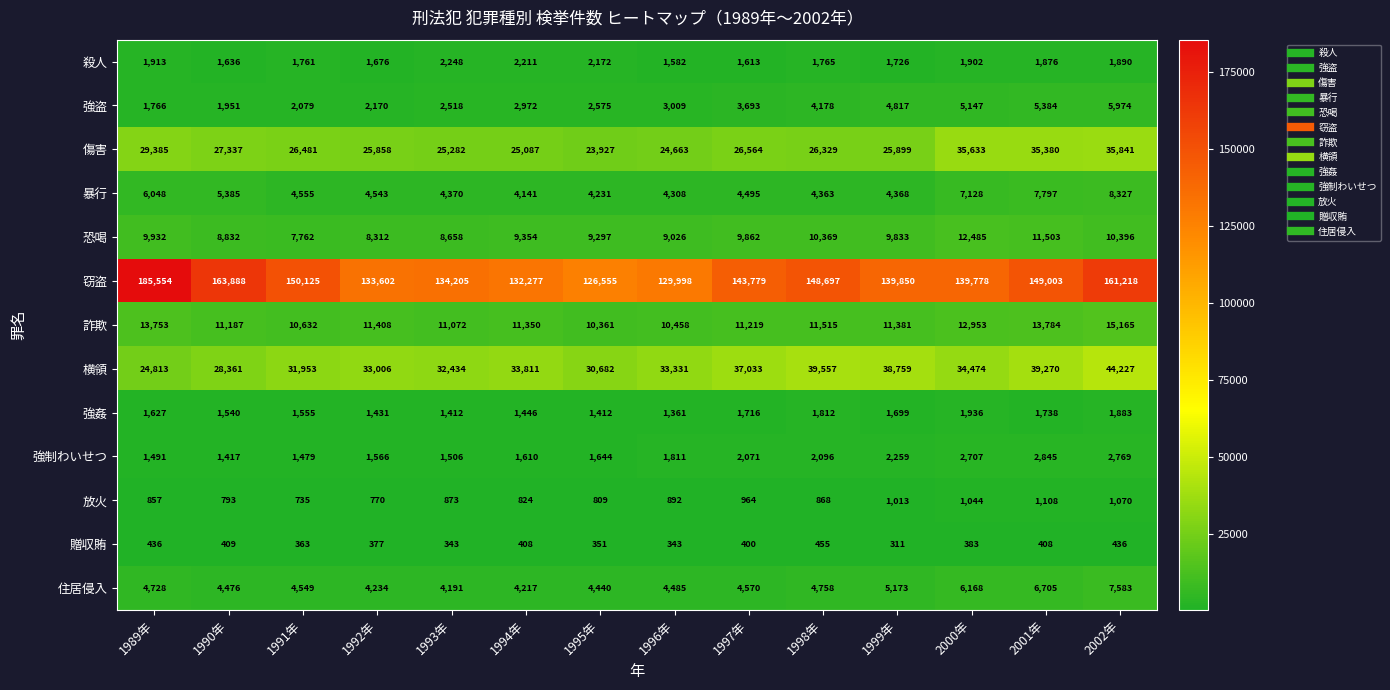

At which label is 詐欺 closest to 12763?

2000年